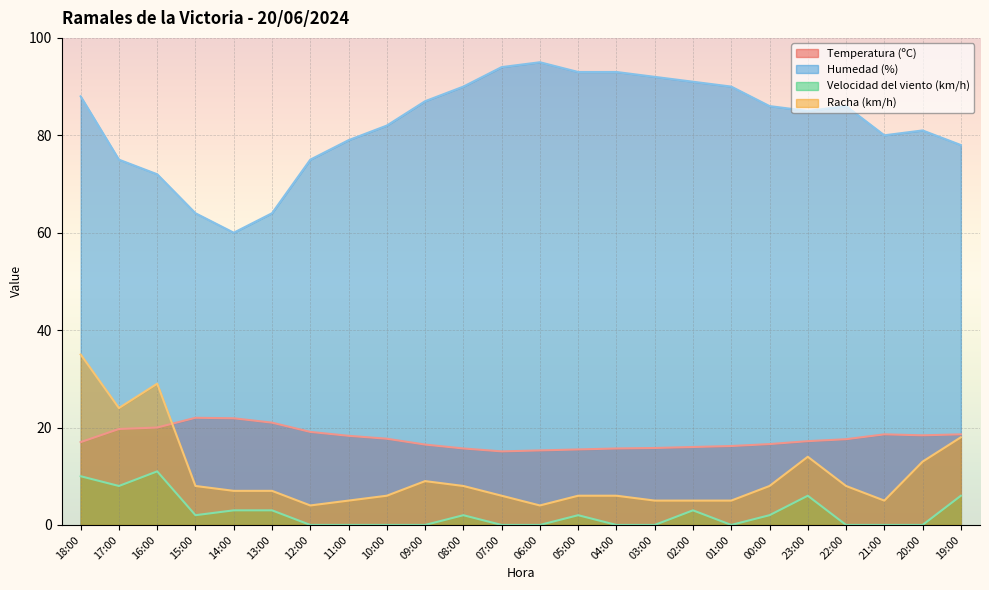

What are all the series names shown in the legend?

Temperatura (ºC), Humedad (%), Velocidad del viento (km/h), Racha (km/h)